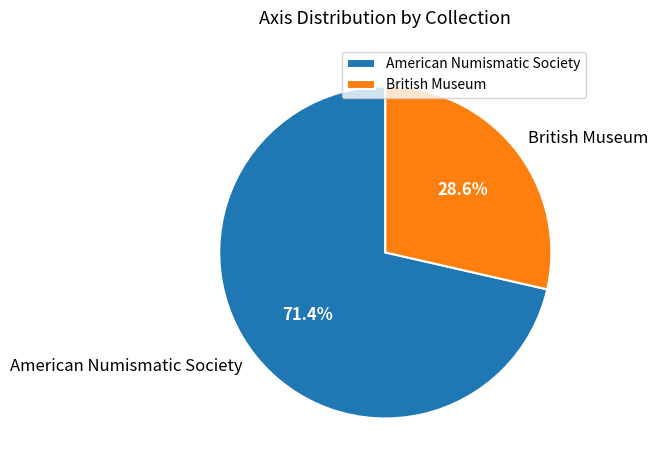

Do British Museum and American Numismatic Society together represent more than half of the pie?

Yes